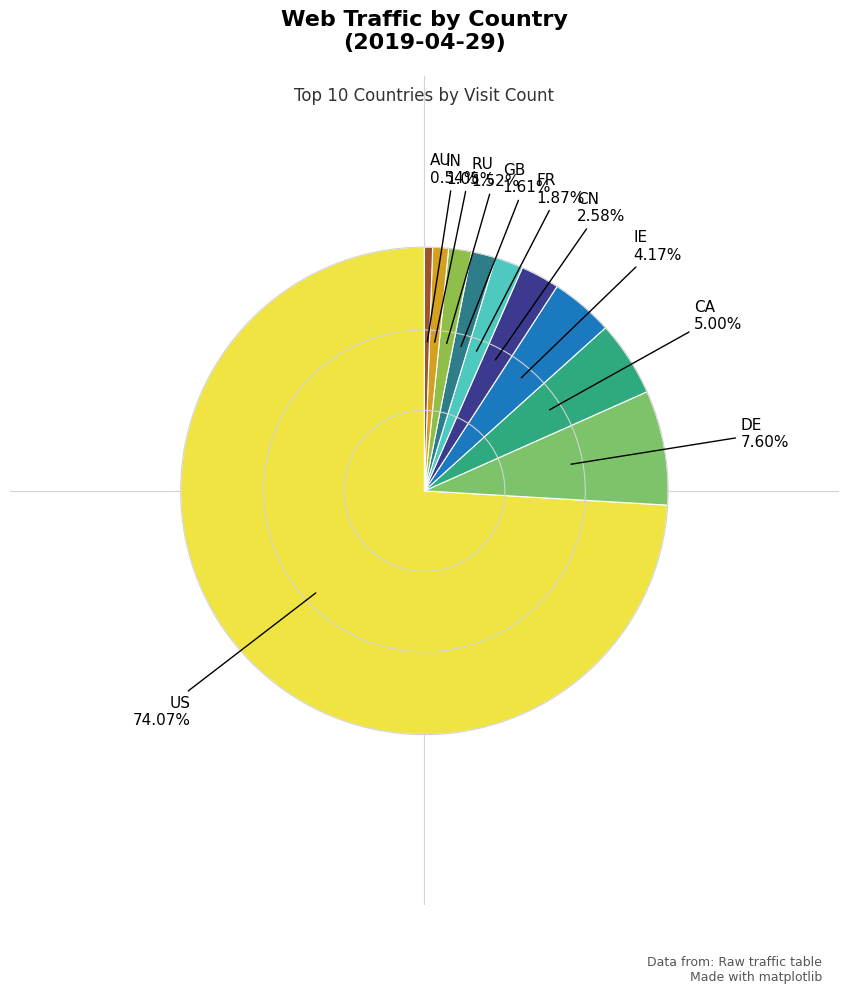

To the nearest percent, what is the difference between the largest and smallest slice percentages?

74%